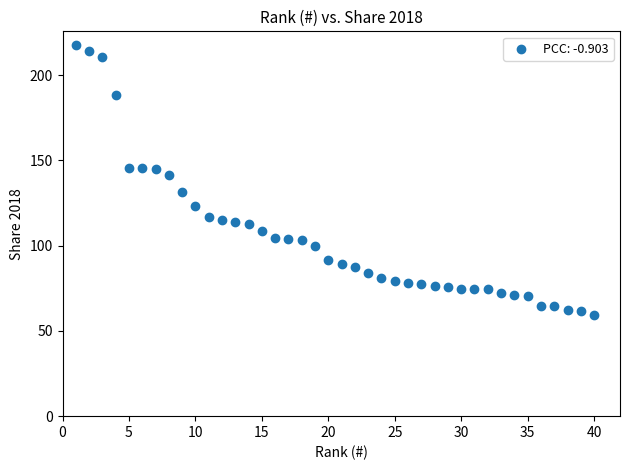

What is the range of X values (max minus min)?

39.0